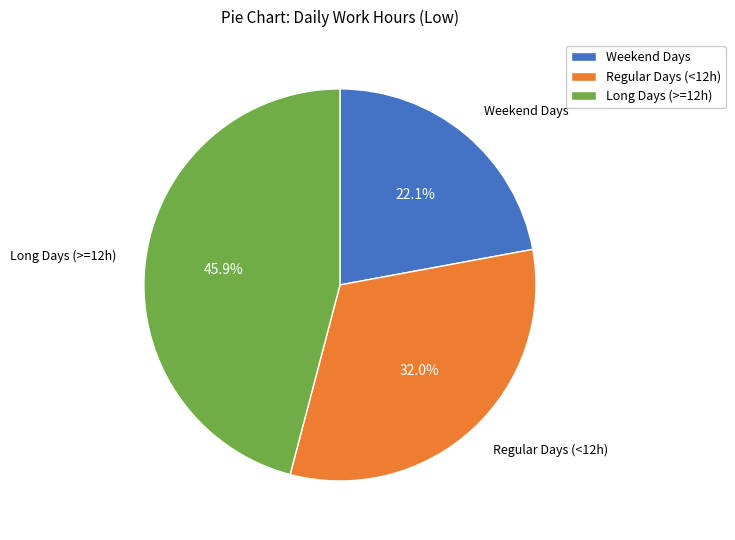

To the nearest percent, what is the average slice percentage?

33%